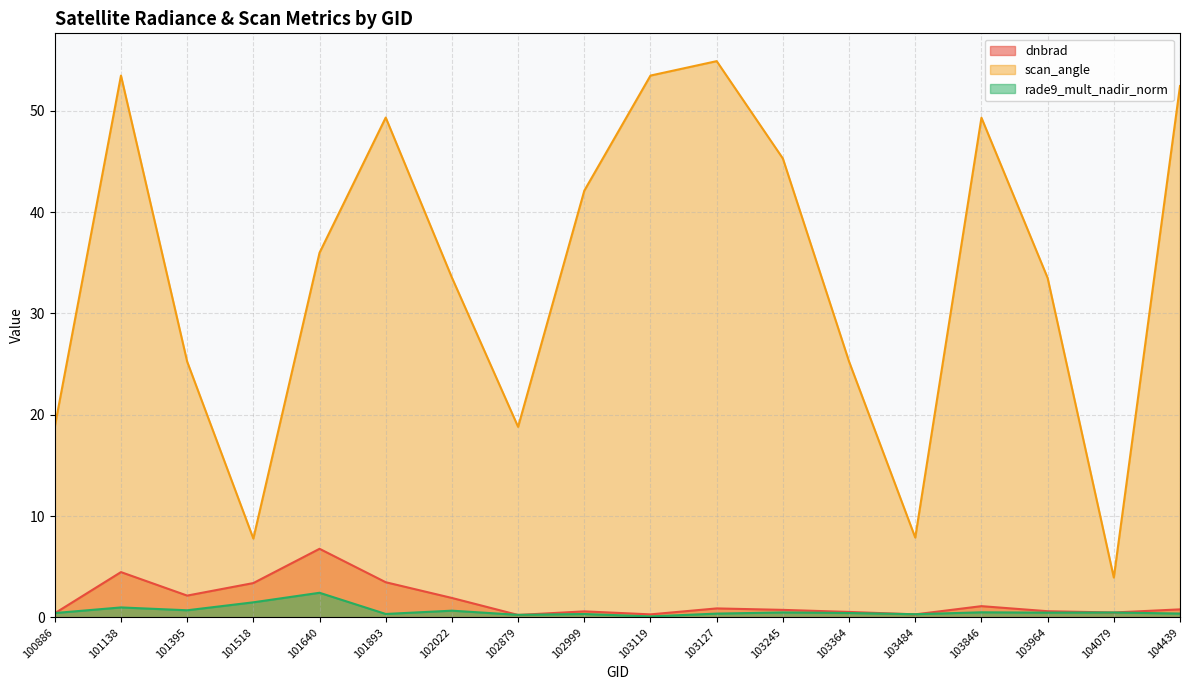

Reading left to right, list all the values displayed in this chart.

dnbrad: 0.4	4.5	2.1	3.4	6.8	3.5	1.9	0.2	0.6	0.3	0.9	0.7	0.5	0.3	1.1	0.6	0.5	0.8
scan_angle: 18.8	53.5	25.2	7.8	36.0	49.3	33.5	18.8	42.1	53.5	54.9	45.3	25.3	7.9	49.3	33.5	3.9	52.5
rade9_mult_nadir_norm: 0.4	1.0	0.7	1.5	2.4	0.3	0.7	0.2	0.3	0.1	0.4	0.5	0.4	0.3	0.5	0.5	0.5	0.4